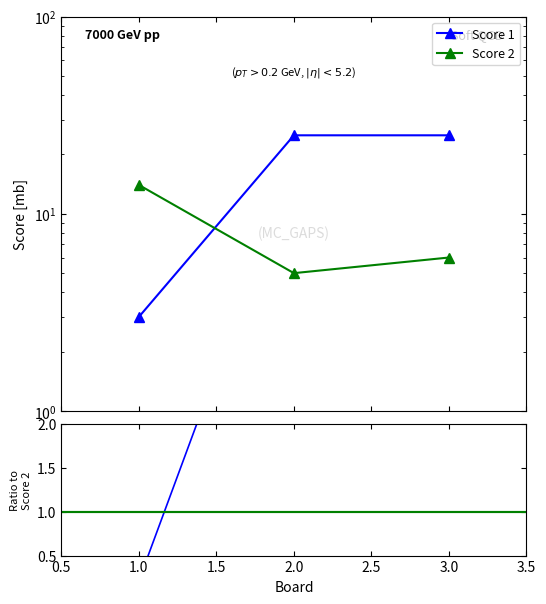

Which series has the widest spread of values?

Score 1